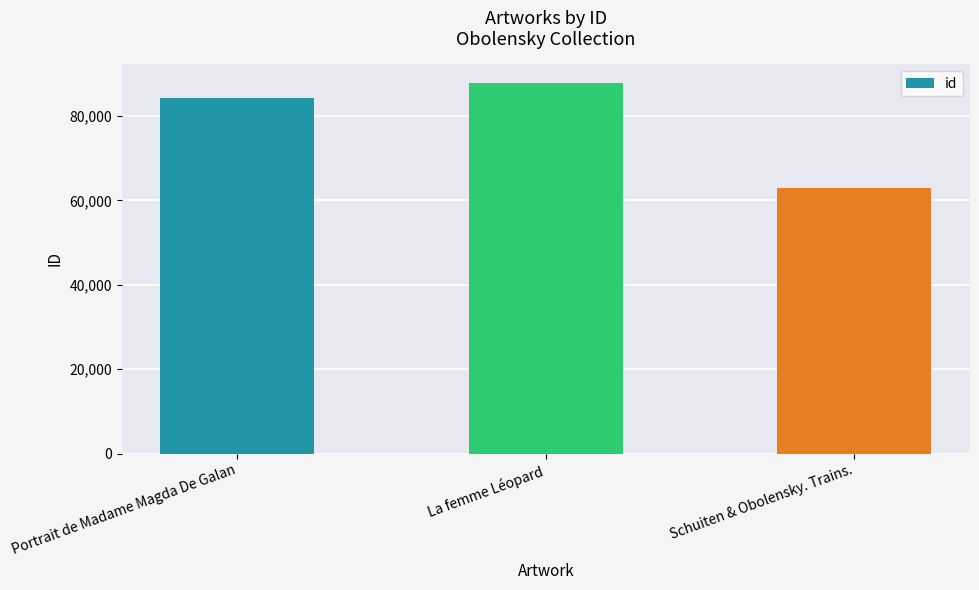

What is the label of the 3rd bar from the right?

Portrait de Madame Magda De Galan